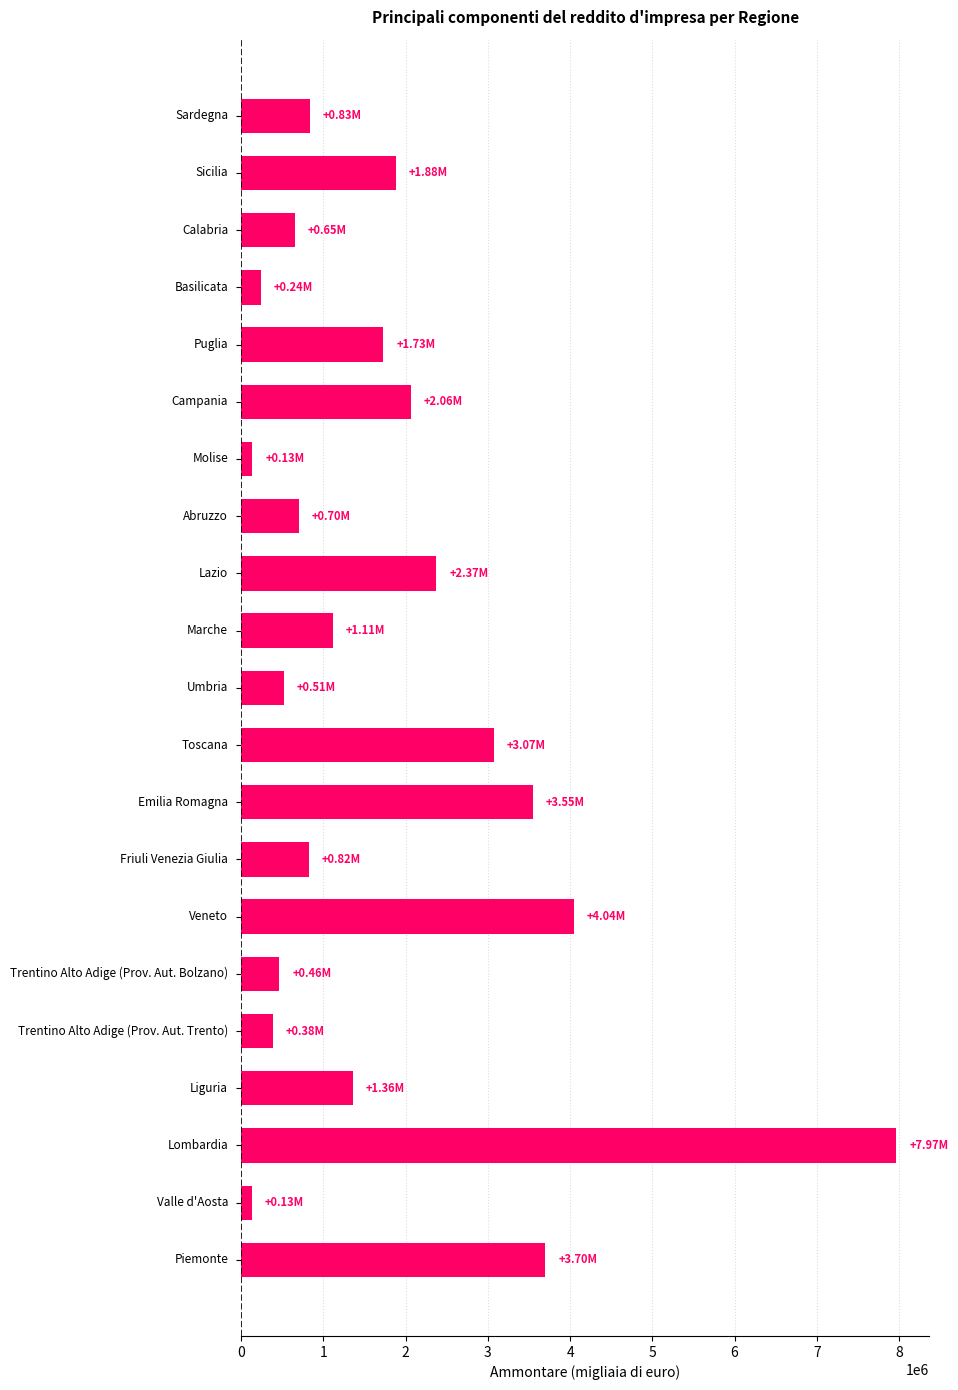

What is the average value?

1795684